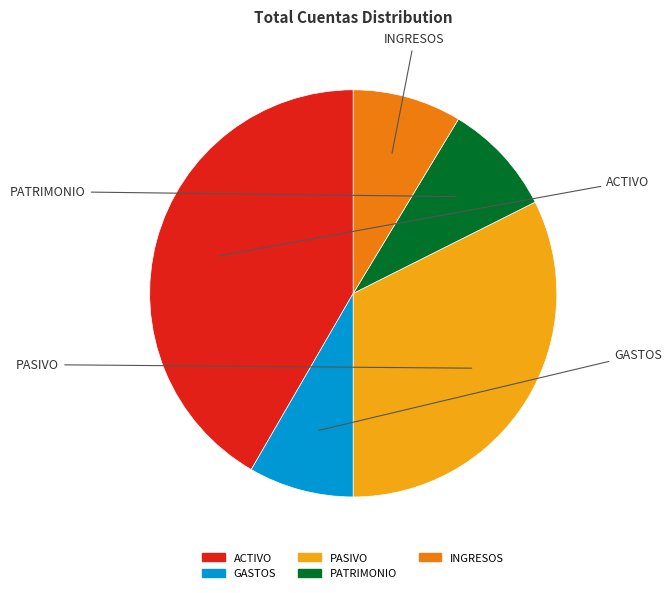

What is the largest slice in the pie chart?

ACTIVO